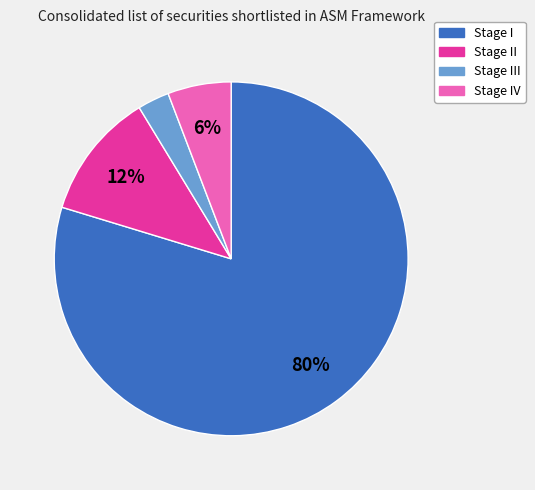

Count the number of slices in the pie.

4